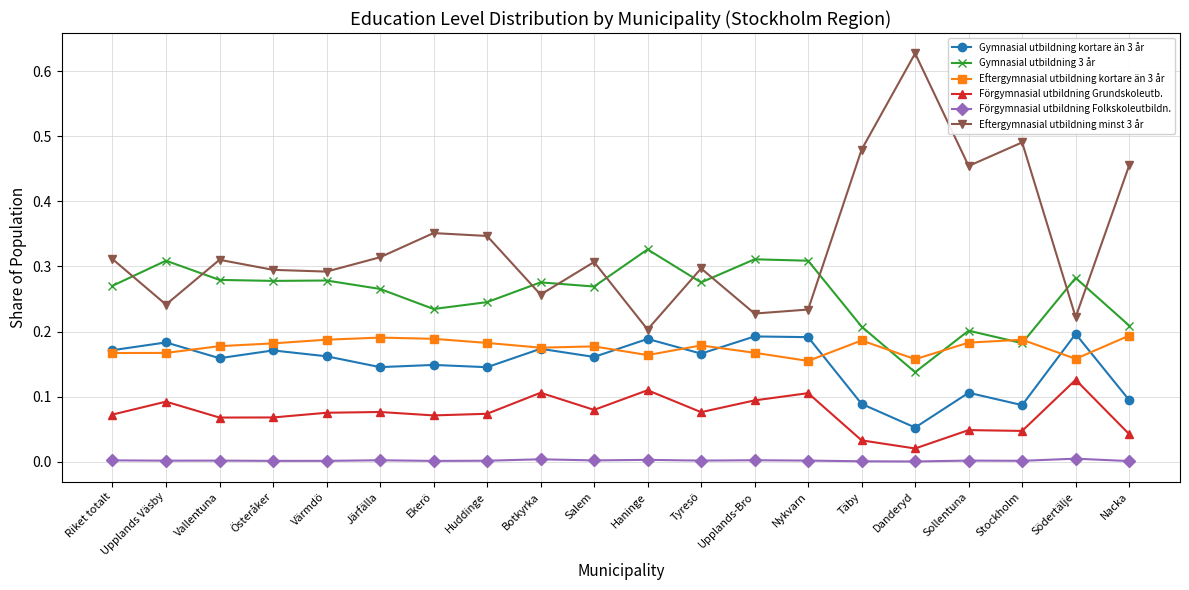

Which category has the lowest value in the Gymnasial utbildning 3 år series?

Danderyd